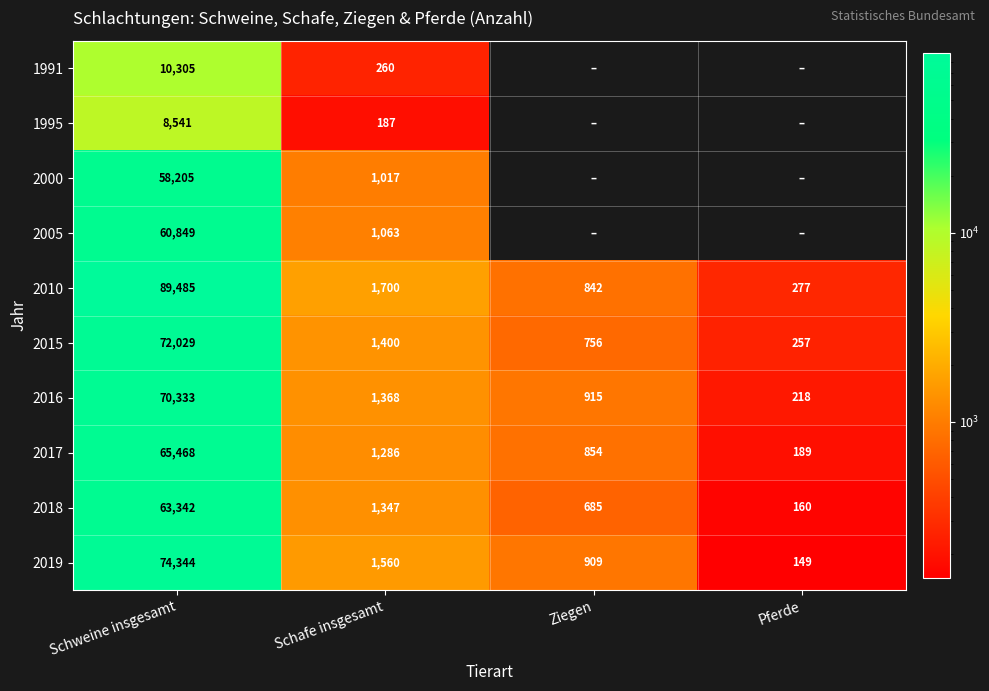

Where is 2015 nearest to the value 36143?

Schafe insgesamt